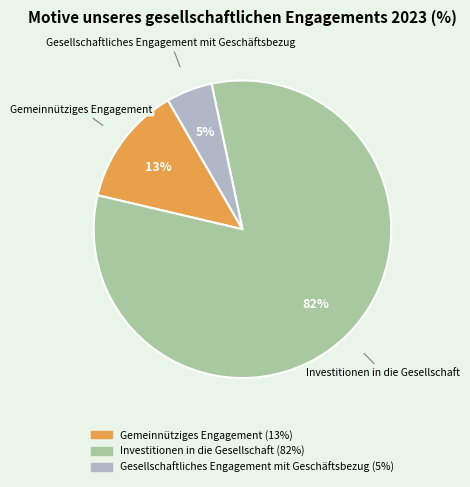

Do Investitionen in die Gesellschaft and Gemeinnütziges Engagement together represent more than half of the pie?

Yes